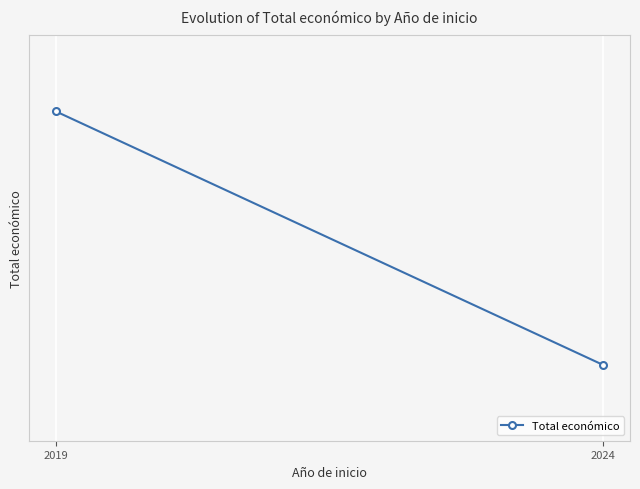

Rank the categories by value from highest to lowest.

2019, 2024